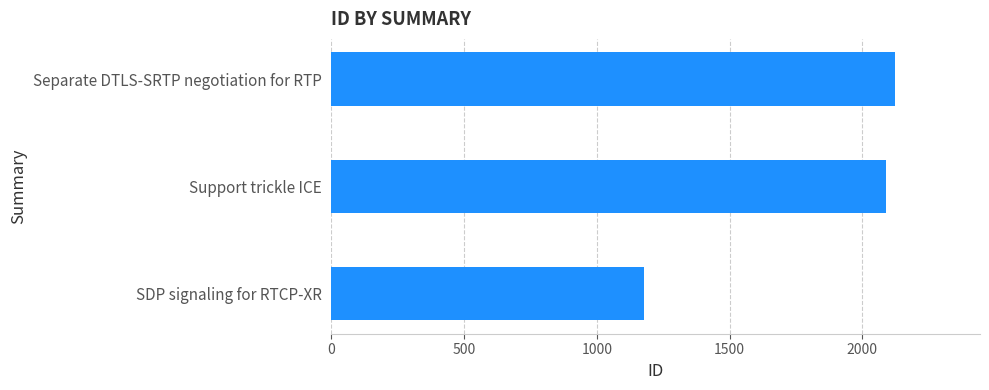

Approximately how many times larger is the value at Separate DTLS-SRTP negotiation for RTP compared to SDP signaling for RTCP-XR?

1.8